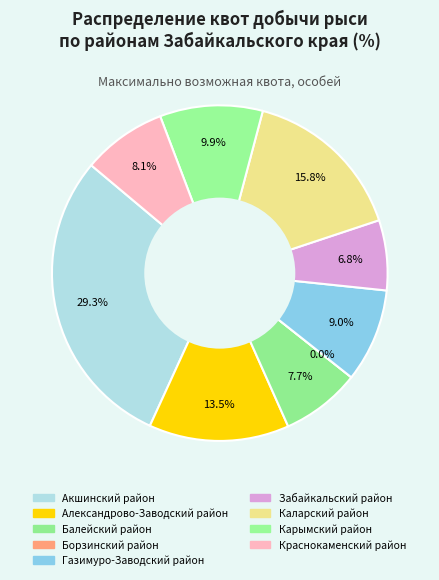

What portion of the pie excludes Карымский район?

90.1%